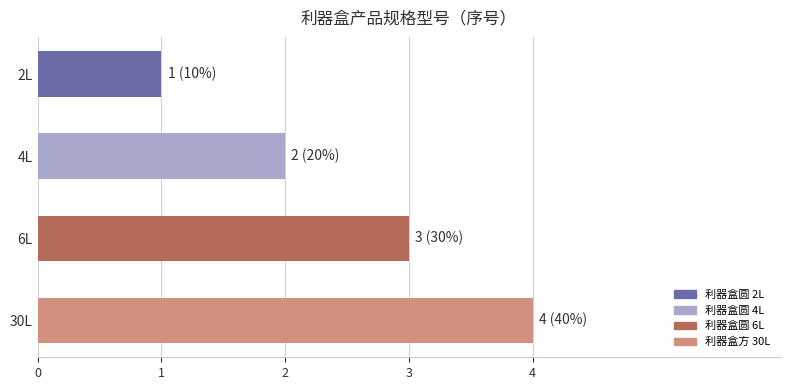

Rank the categories by value from lowest to highest.

2L, 4L, 6L, 30L